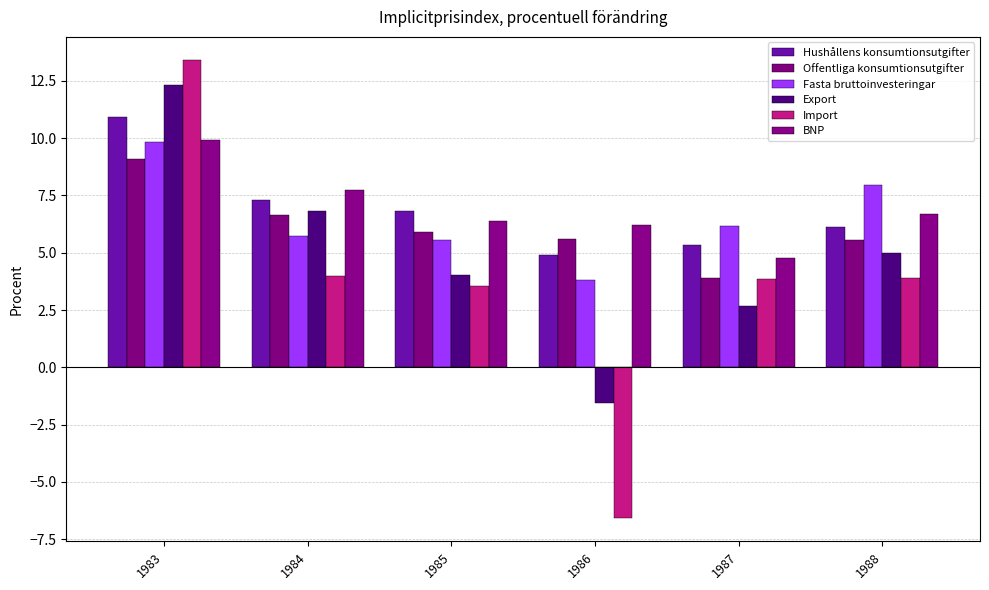

What is the highest value of the Hushållens konsumtionsutgifter series?

10.9